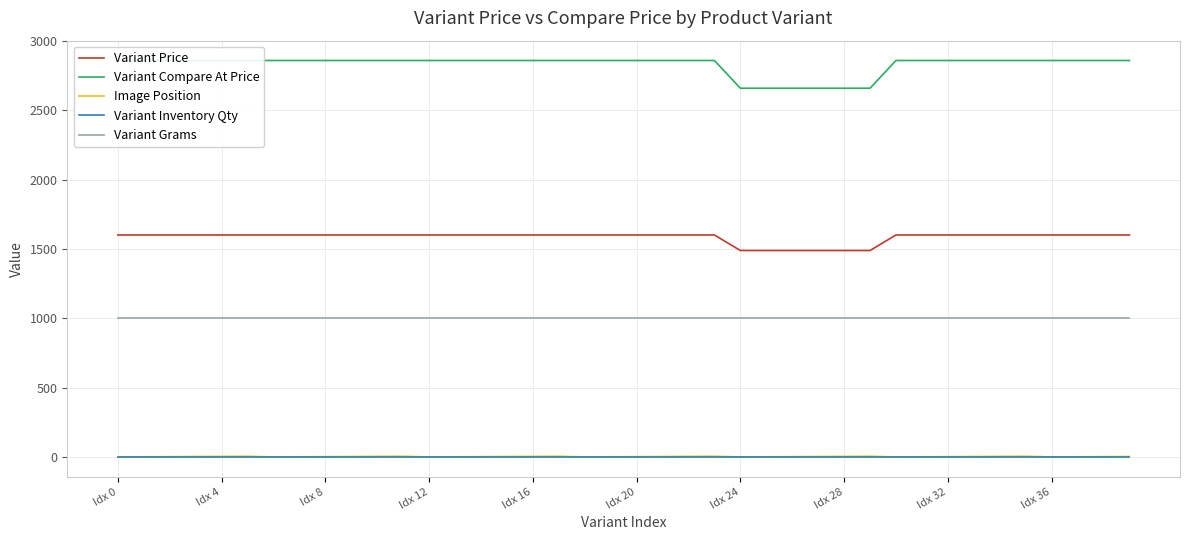

How many data points does each series have?

40